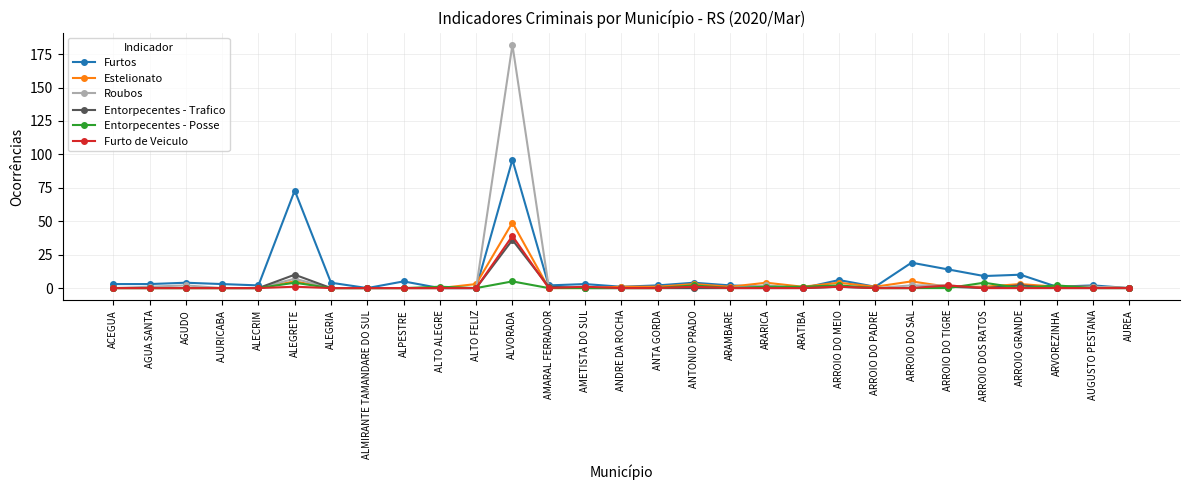

True or false: Entorpecentes - Posse has more than 0 points higher than both neighbors.

True